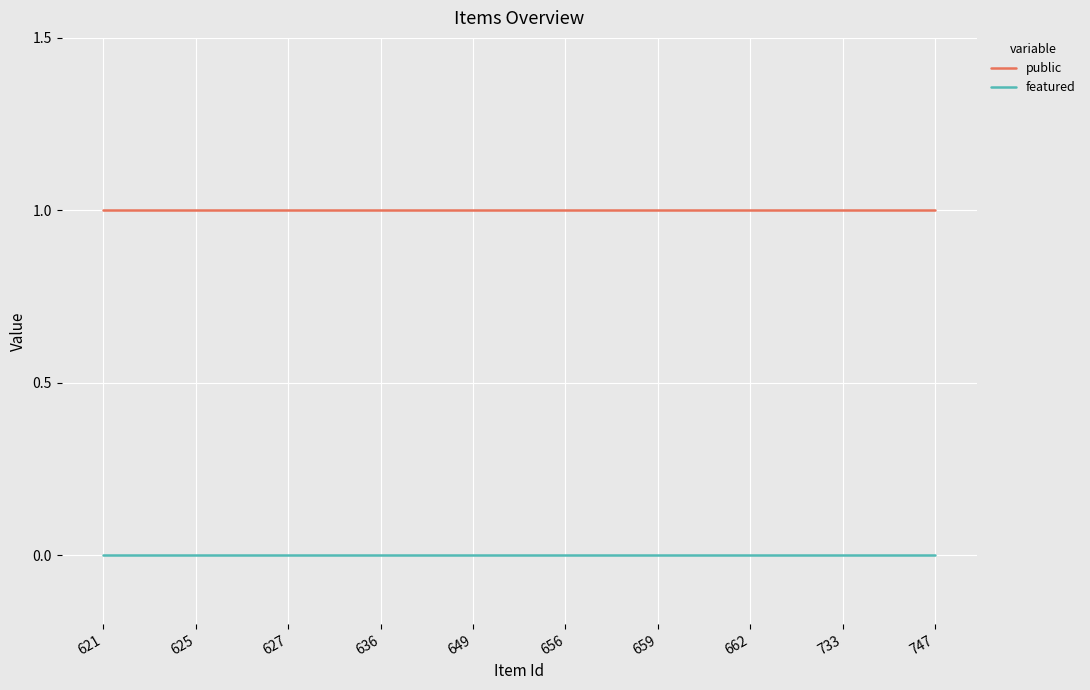

Is the value of featured at 662 greater than the value of public at 662?

No